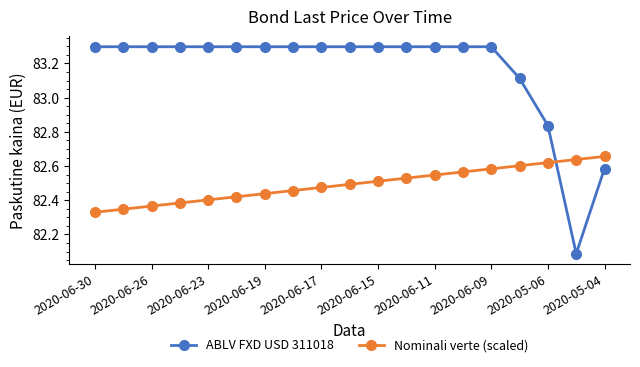

What is the average value of the ABLV FXD USD 311018 series?

83.2